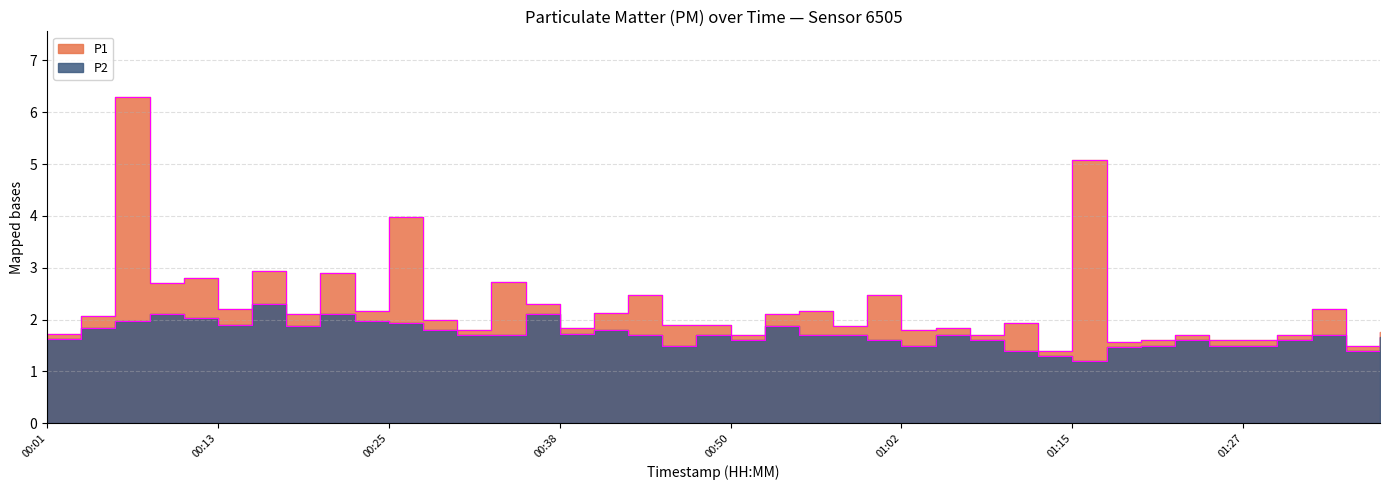

At which category does P2 reach its first local valley?

00:13